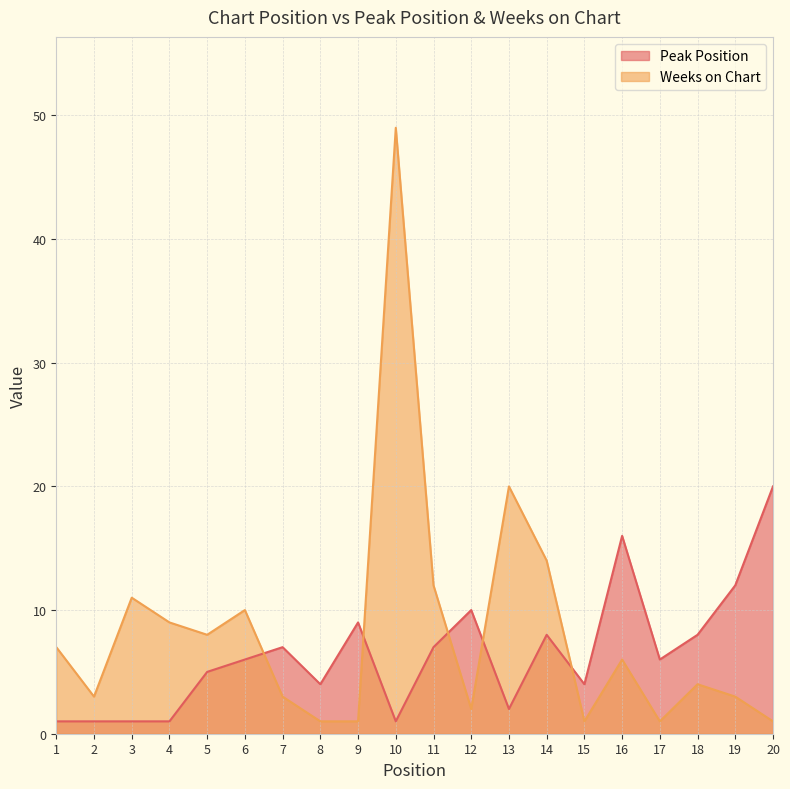

Where do Weeks on Chart and Peak Position first cross each other?

6 and 7